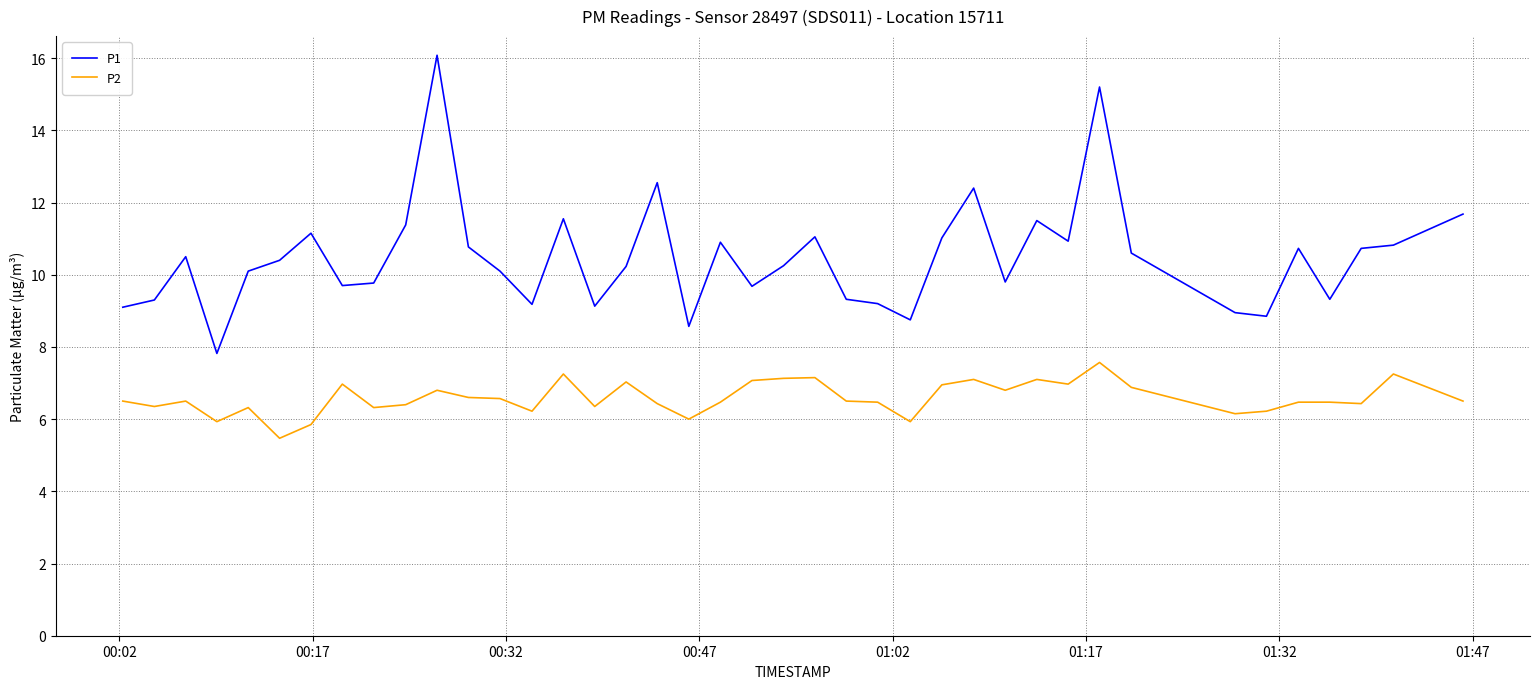

What are all the series names shown in the legend?

P1, P2